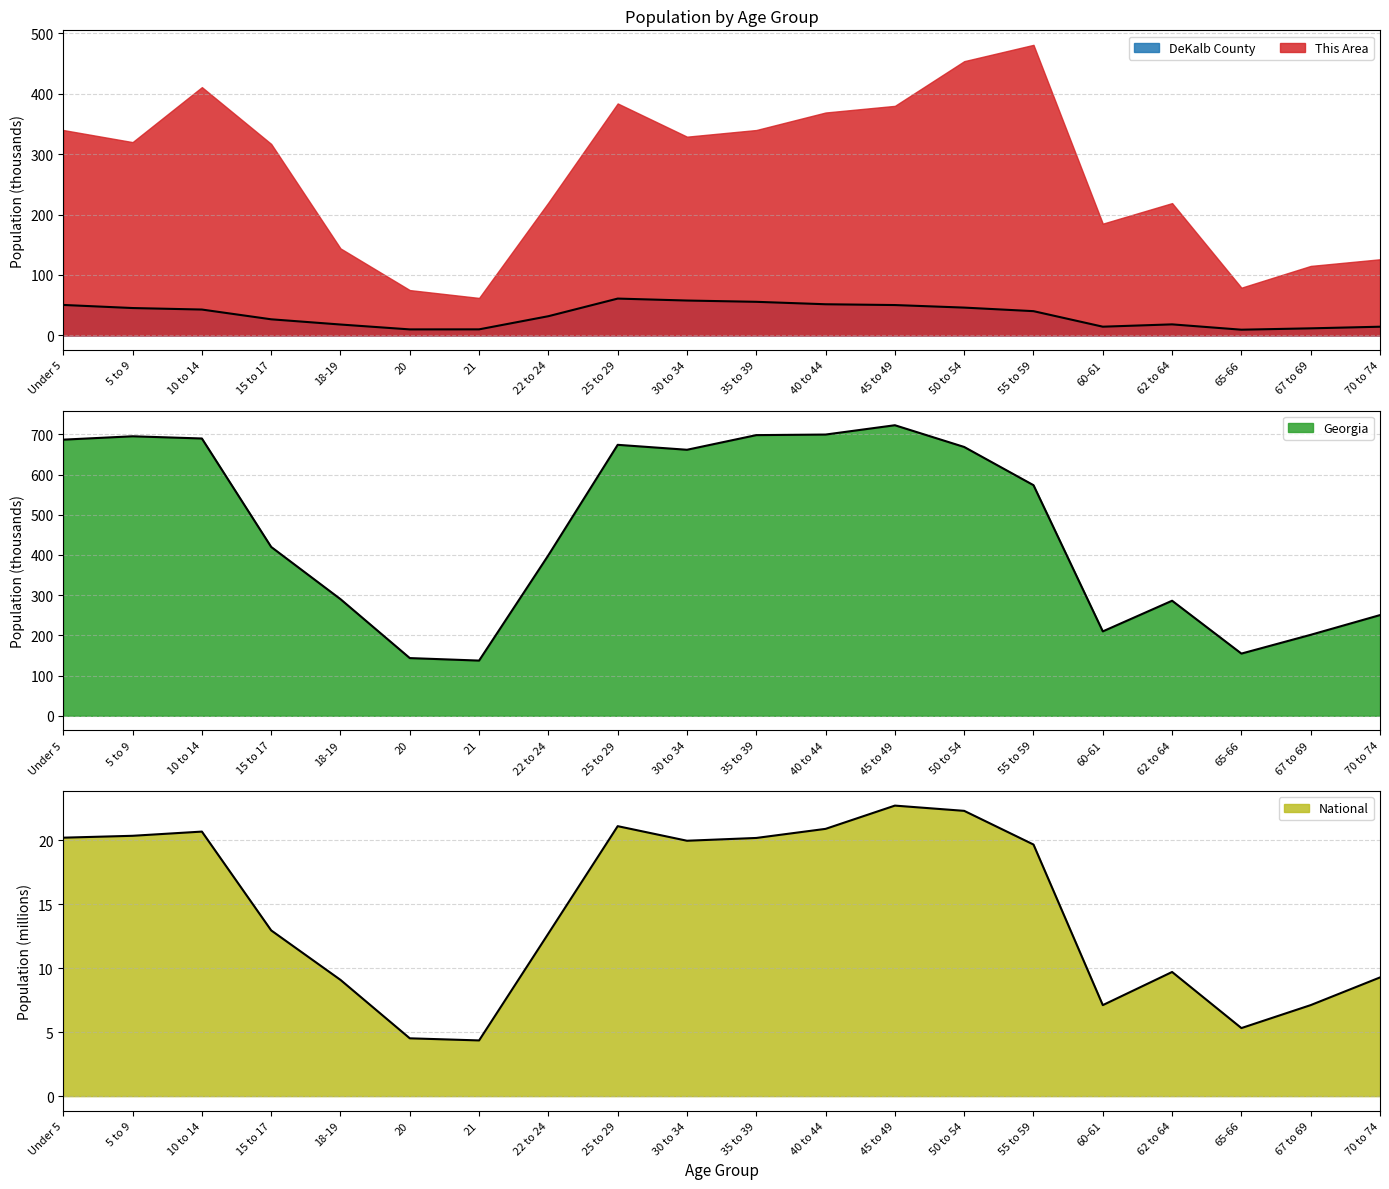

Which series has the largest range (max minus min)?

Georgia